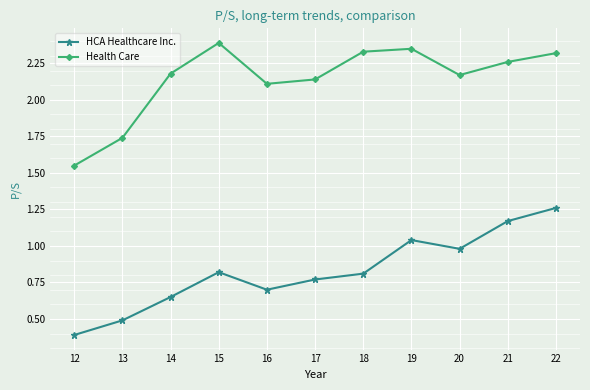

Which series has the largest range (max minus min)?

HCA Healthcare Inc.